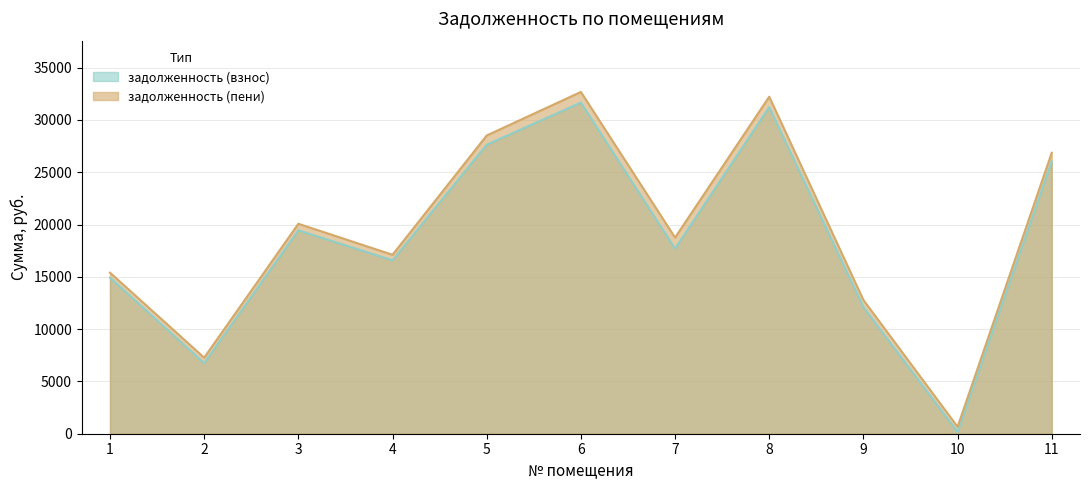

At which category does задолженность (взнос) reach its first local valley?

2